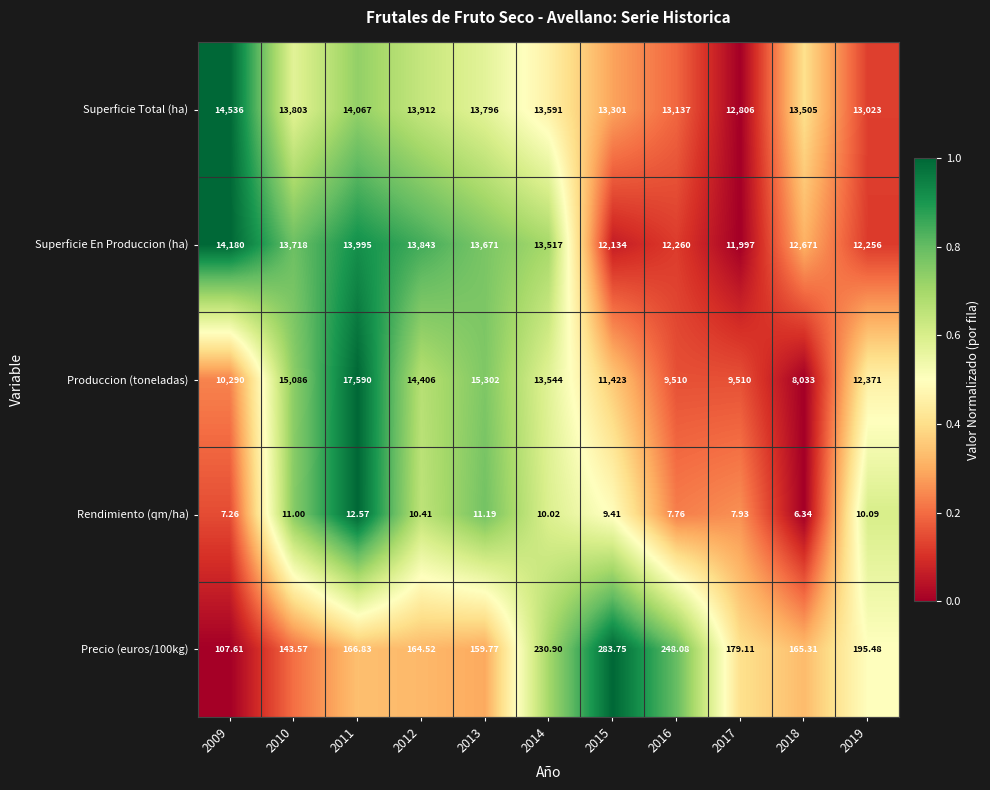

Which series changed the most between 2014 and 2017?

Produccion (toneladas)